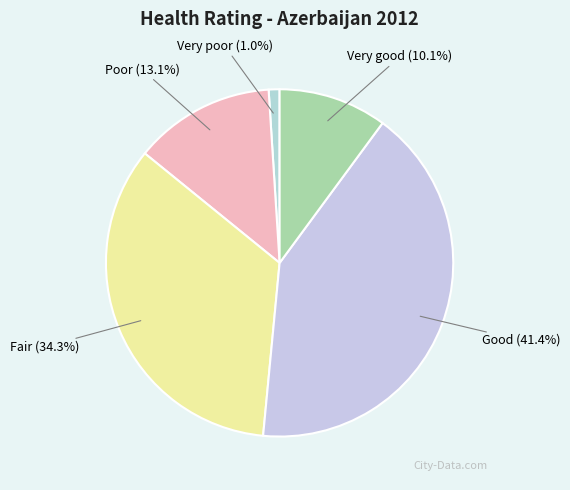

What percentage is the Poor slice, to the nearest percent?

13%